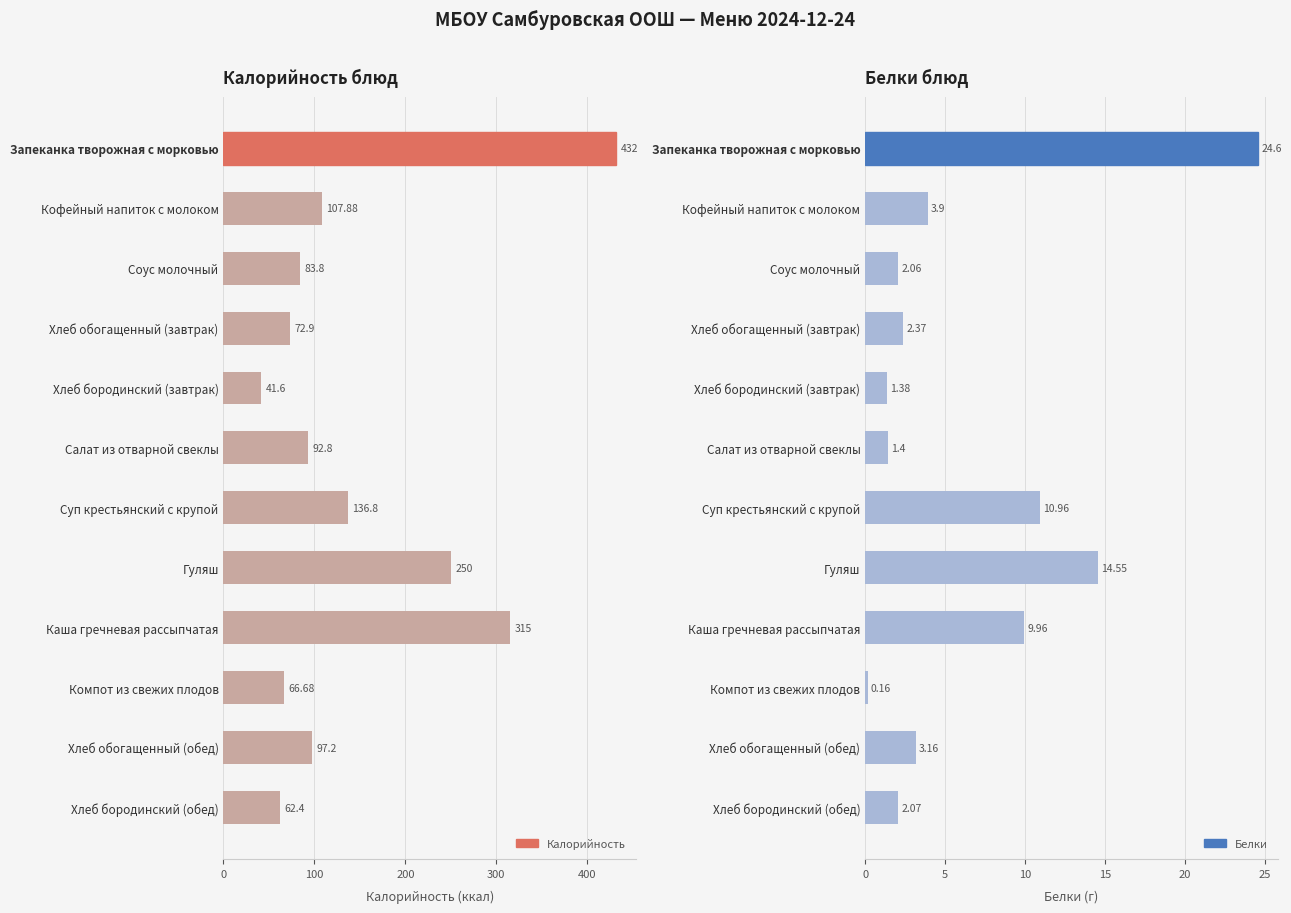

Read the Белки value at Каша гречневая рассыпчатая.

10.0